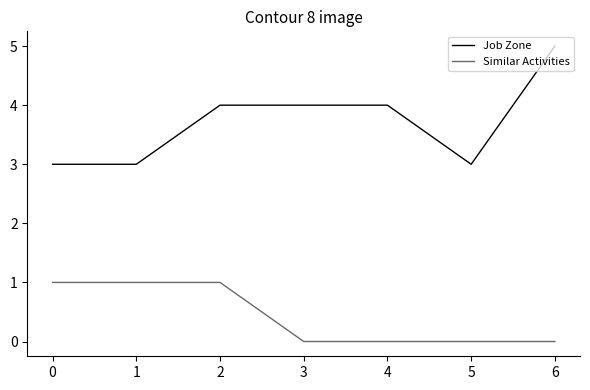

What is the approximate value of Job Zone at 0?

3